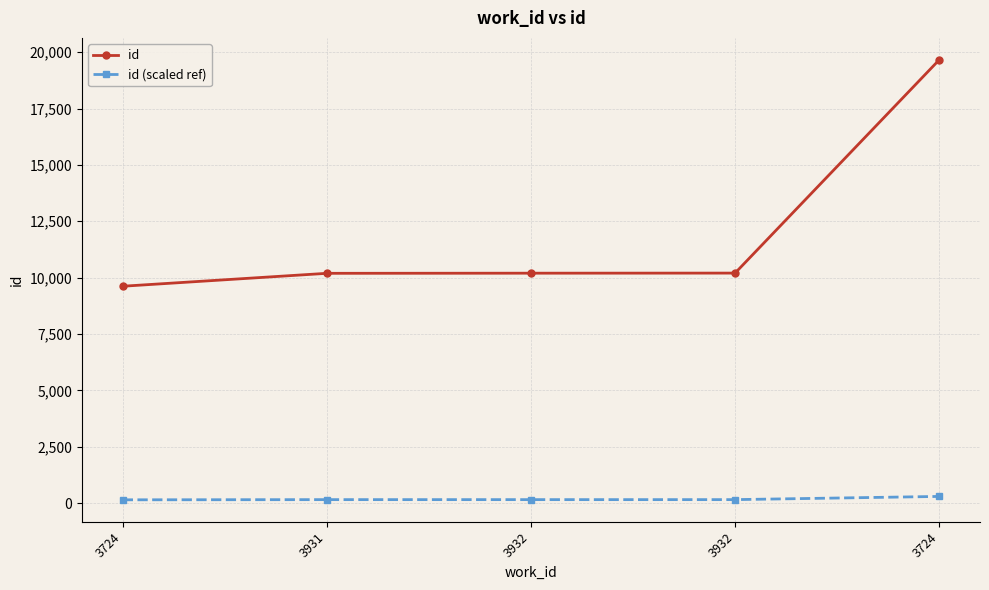

Which series has the largest range (max minus min)?

id